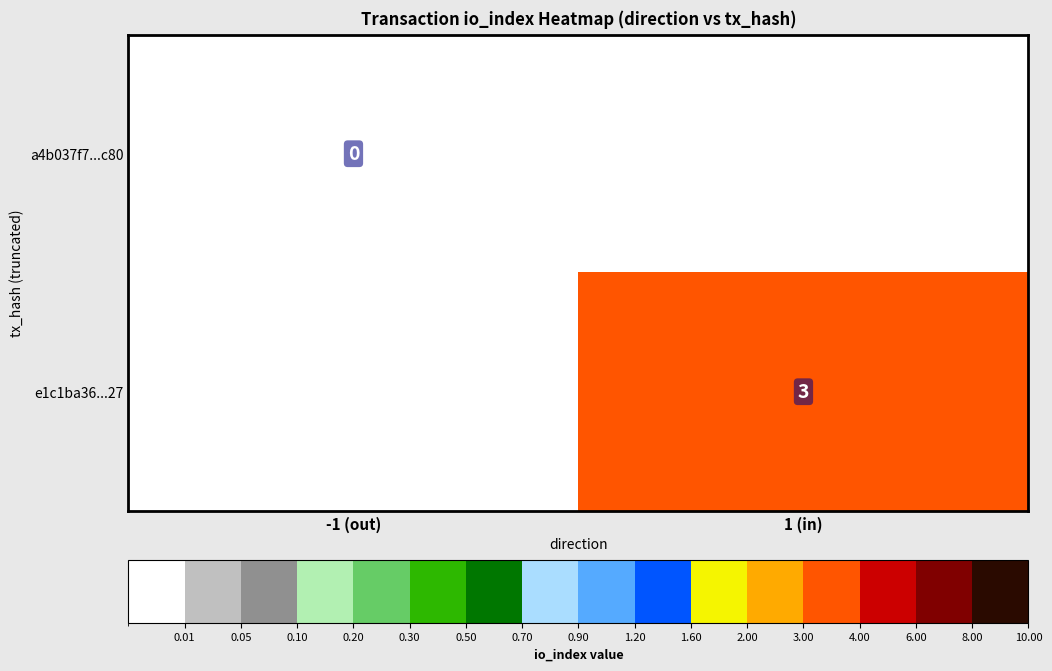

How many data points does each series have?

2